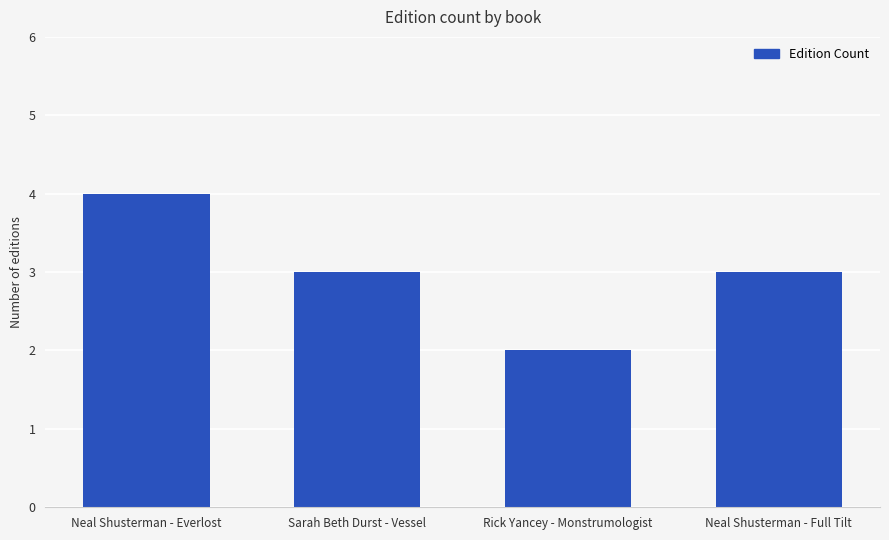

Does the chart contain stacked bars?

No